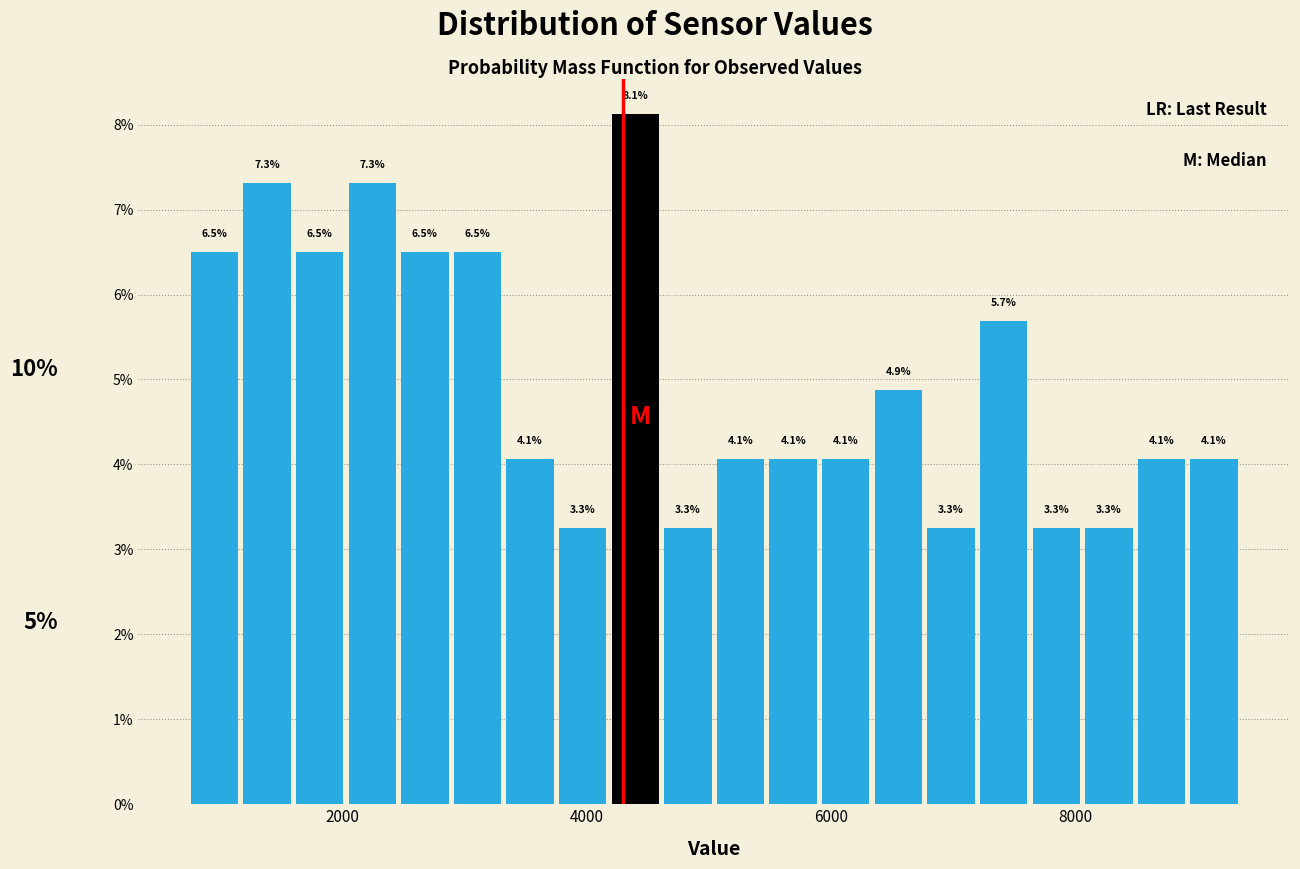

Read against the x-axis, roughly where is the centre of the tallest bar?

4400